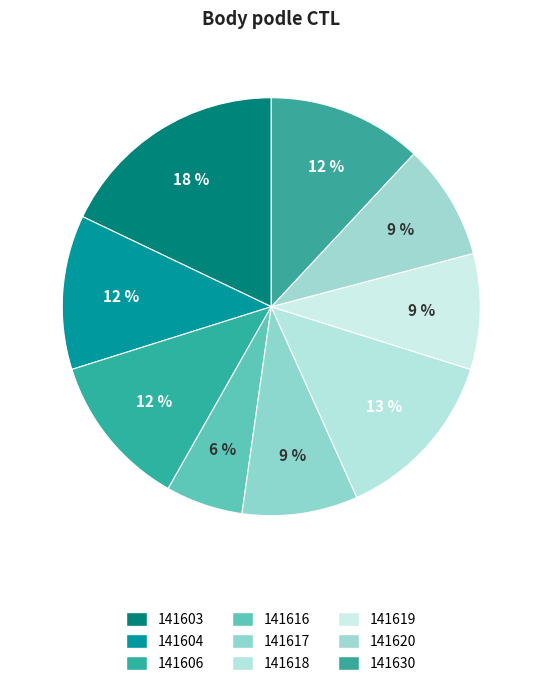

True or false: 141606 accounts for 3% of the total.

False